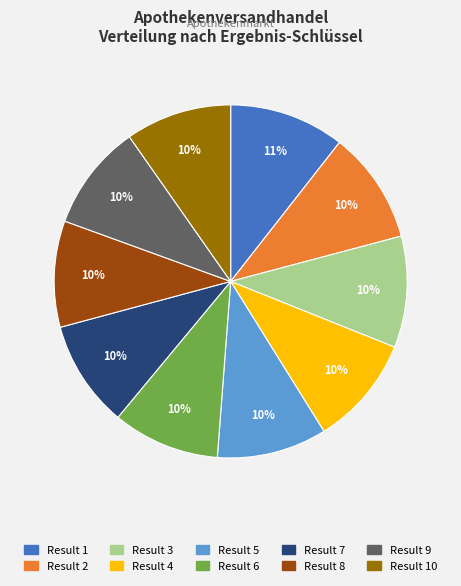

The Result 8 slice represents 10% of the pie. True or false?

True